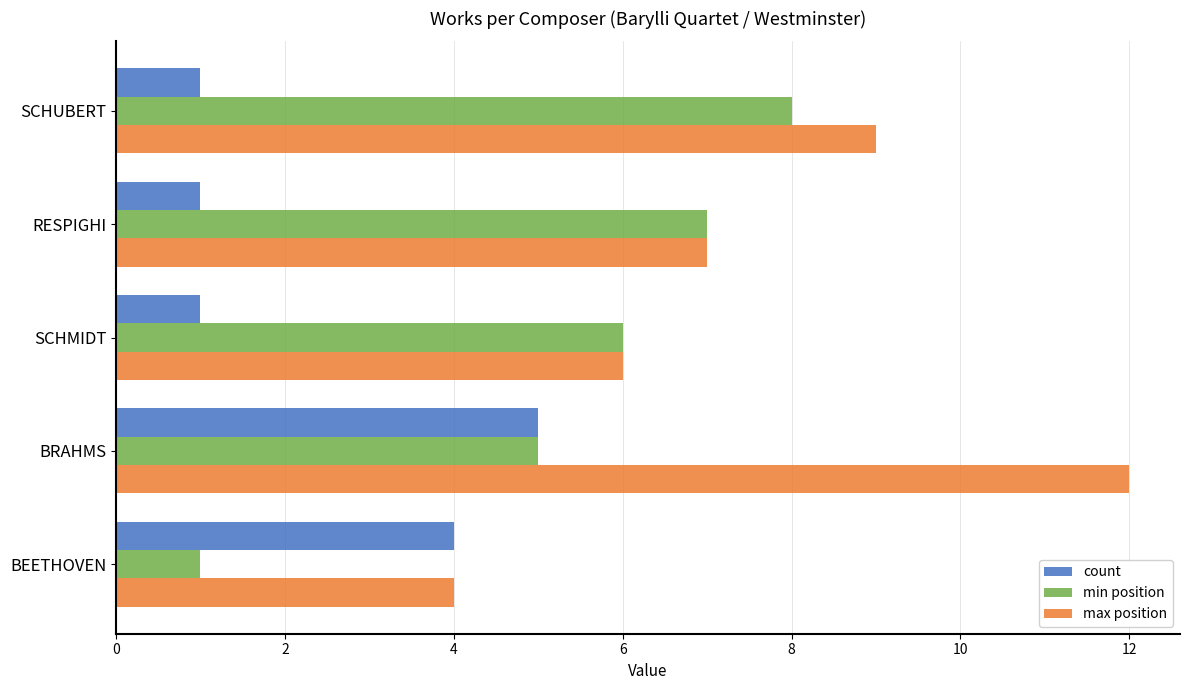

At which category is the sum across all series the highest?

BRAHMS